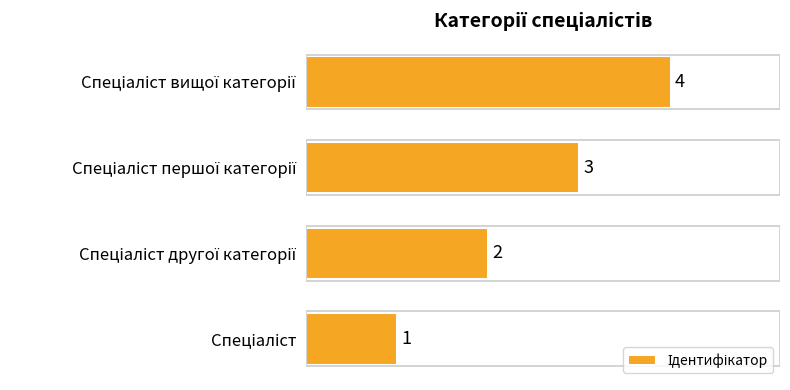

What is the minimum value shown in the chart?

1